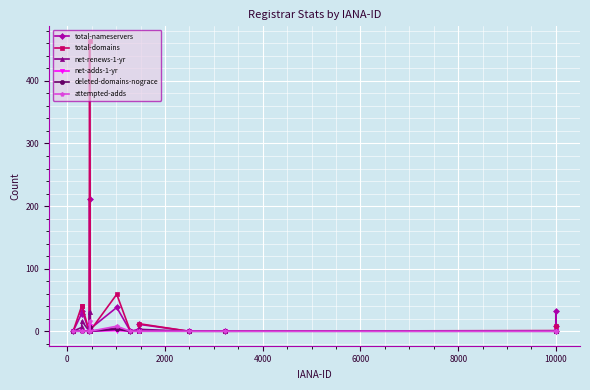

True or false: net-renews-1-yr has more than 0 points higher than both neighbors.

True